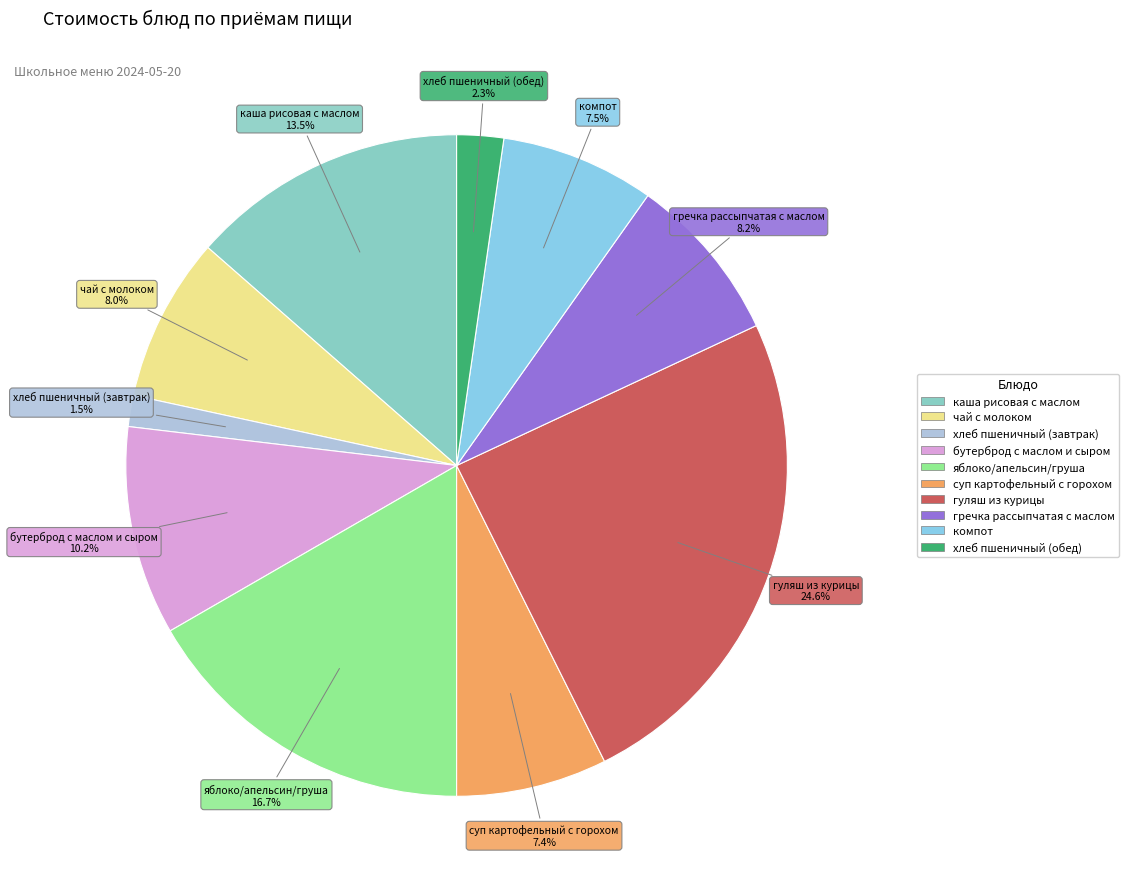

To the nearest percent, what is the combined percentage of хлеб пшеничный (обед) and гуляш из курицы?

27%